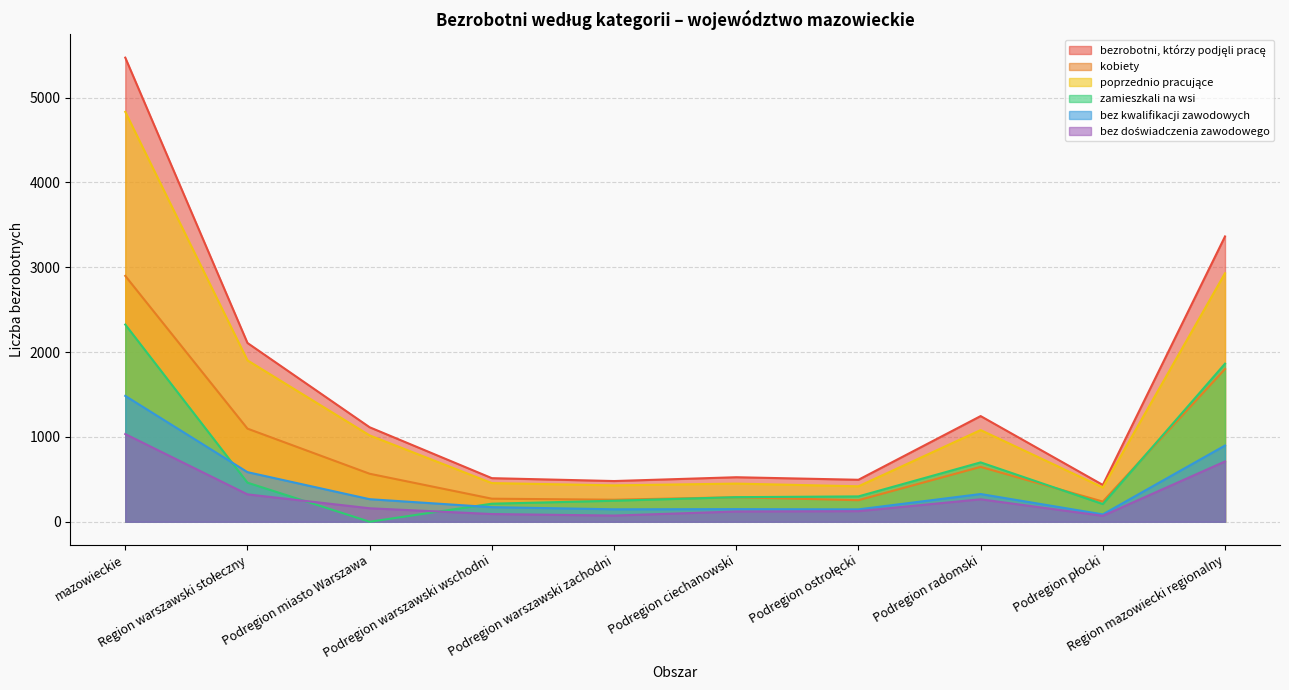

Is it true that zamieszkali na wsi equals 170 at Podregion ostrołęcki?

False